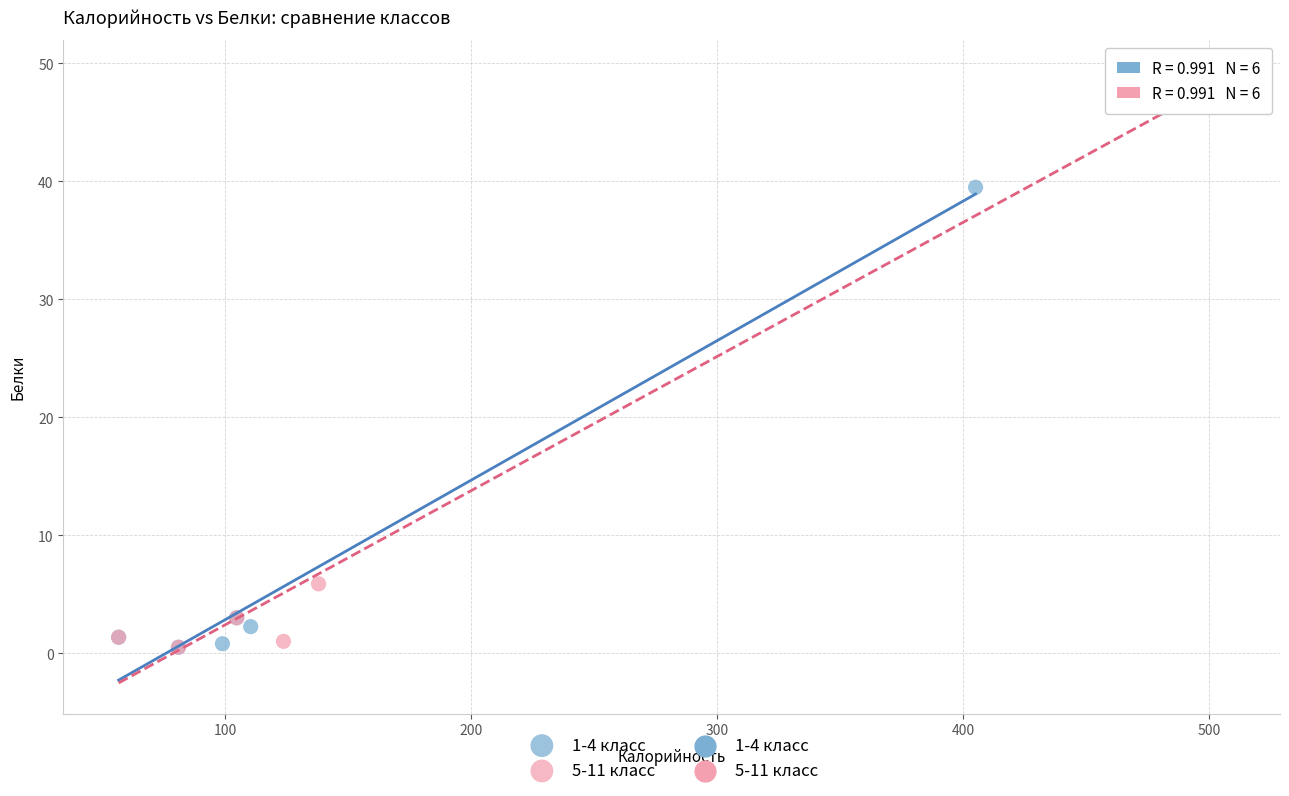

Which series contains the highest Y value?

5-11 класс